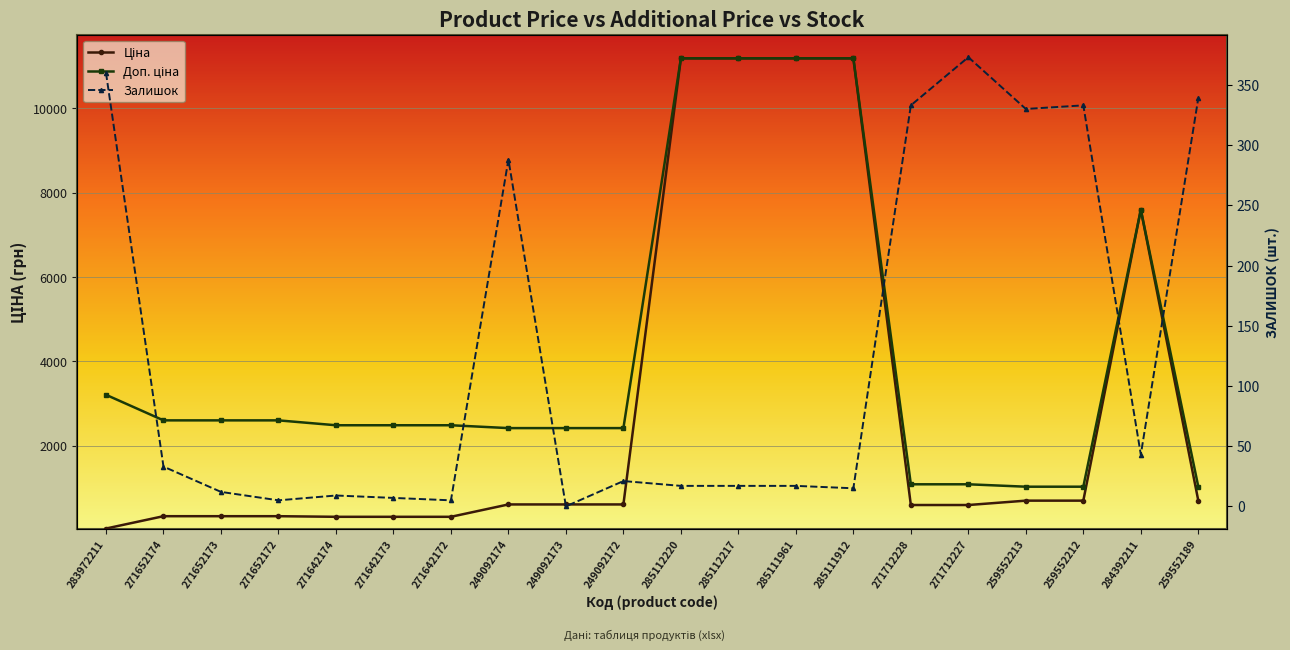

True or false: Залишок has a value of 17.0 at 285111961.

True